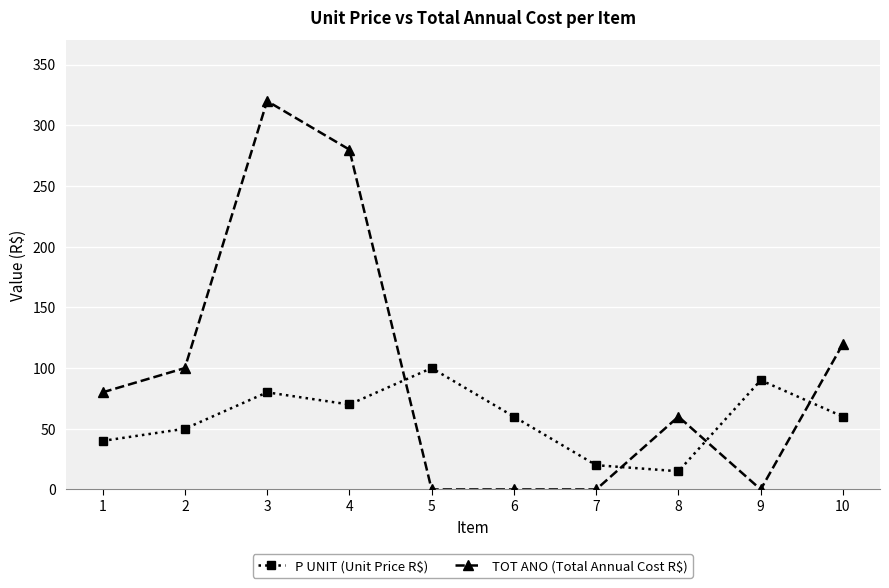

Is it true that TOT ANO (Total Annual Cost R$) equals 71 at 10?

False